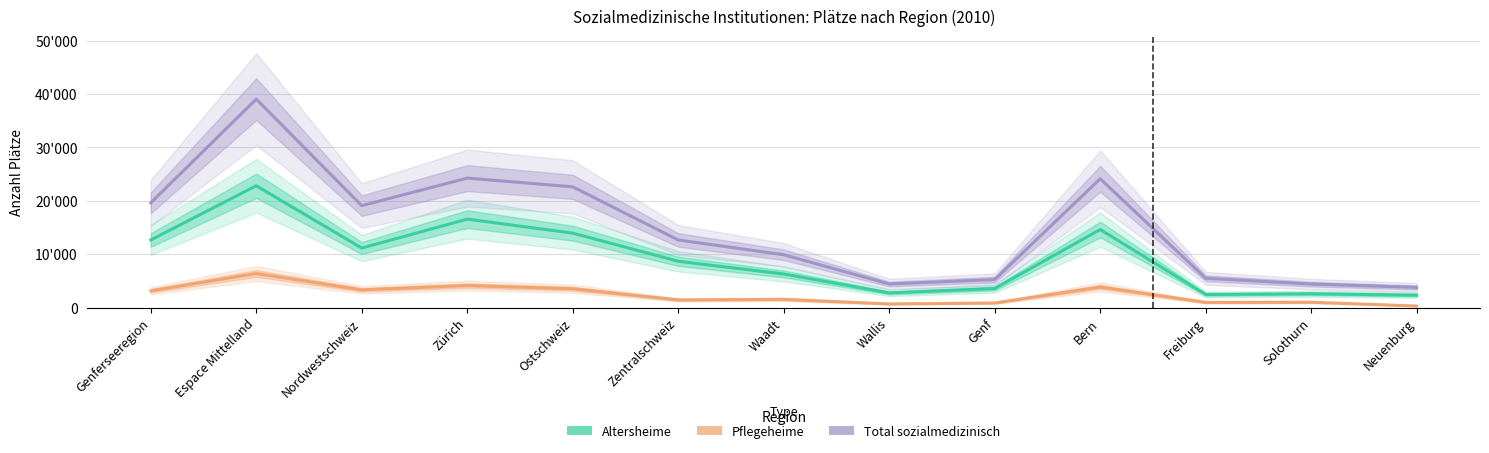

What is the difference between the highest and lowest values at Espace Mittelland?

32655